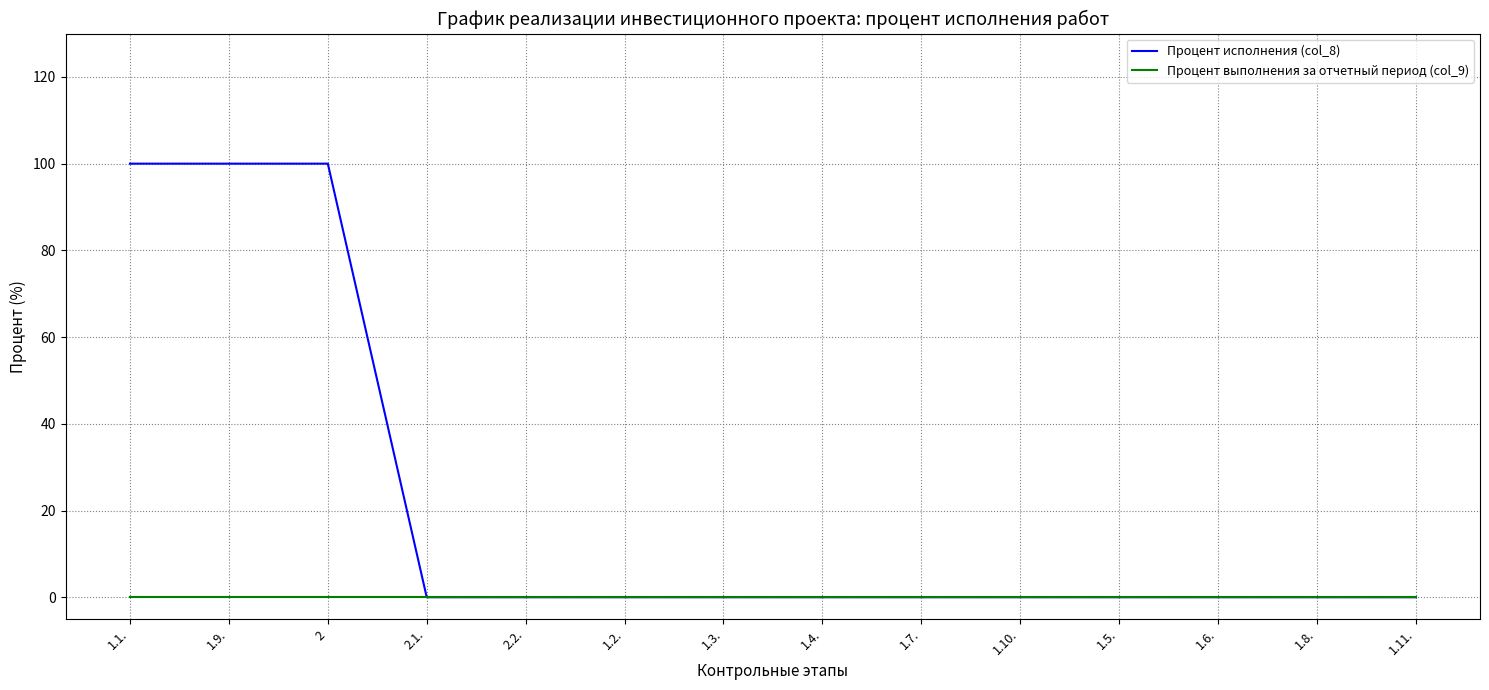

Which series has the largest range (max minus min)?

Процент исполнения (col_8)